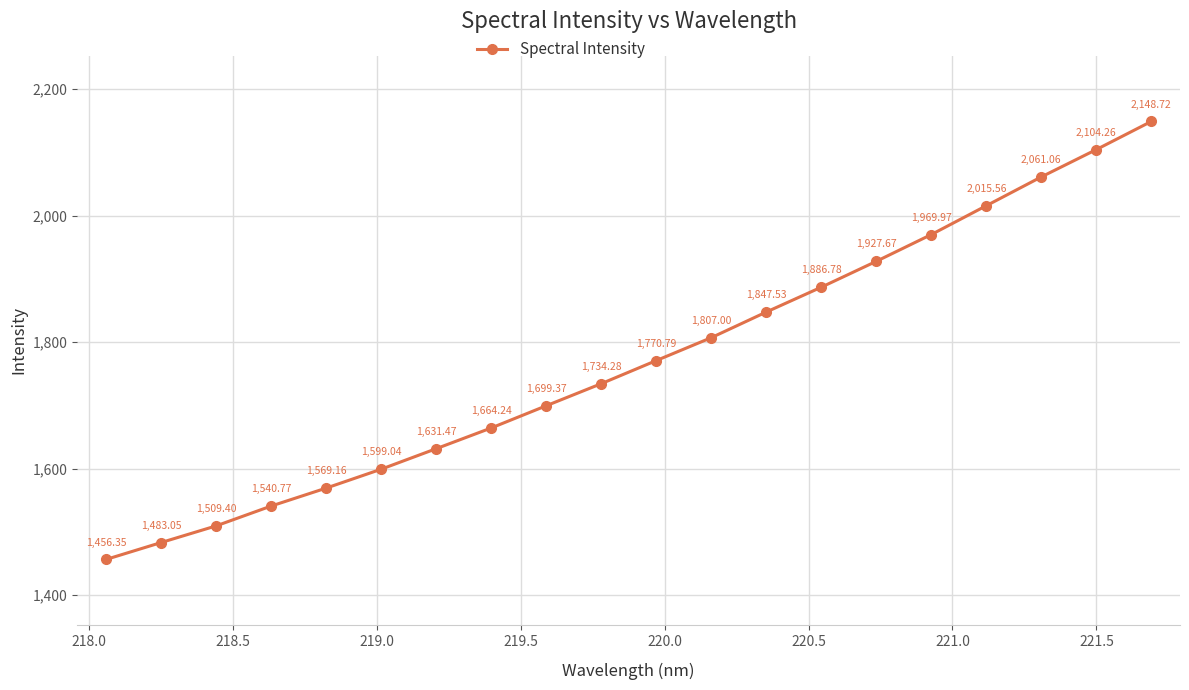

True or false: there are more than 2 points higher than both neighbors.

False